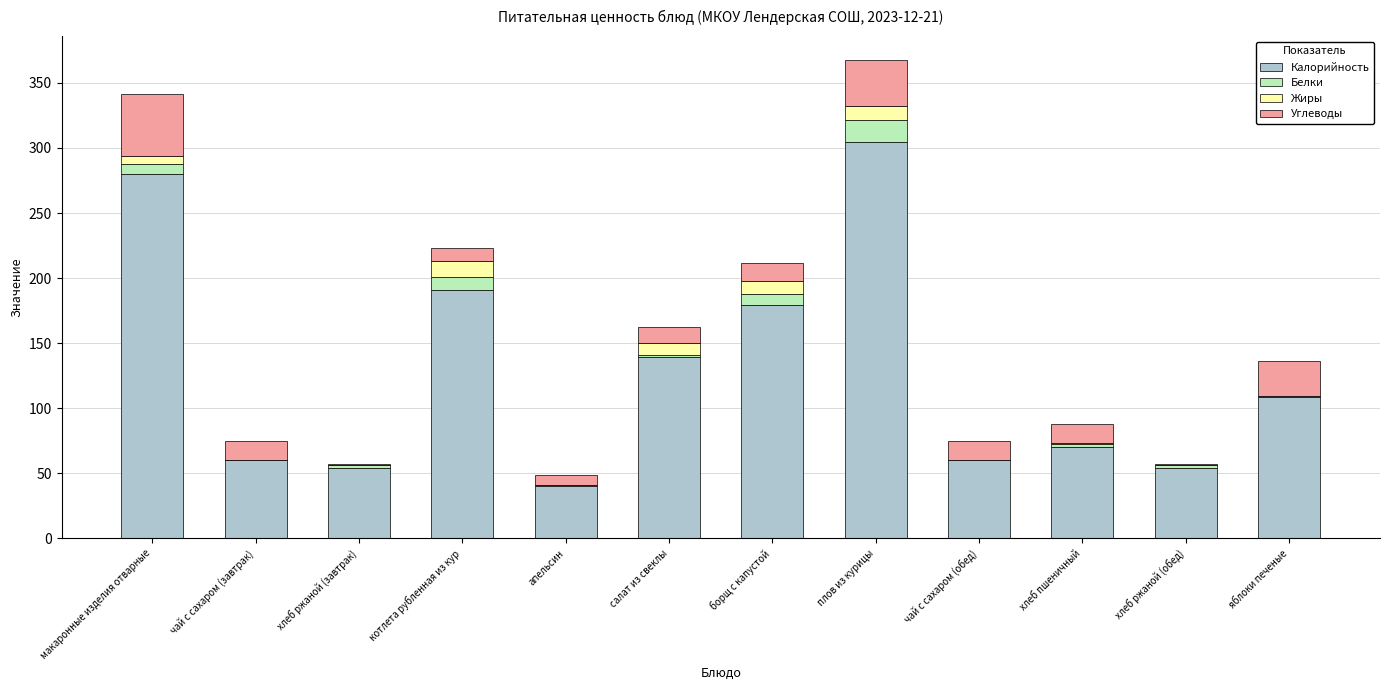

What are all the series names shown in the legend?

Калорийность, Белки, Жиры, Углеводы